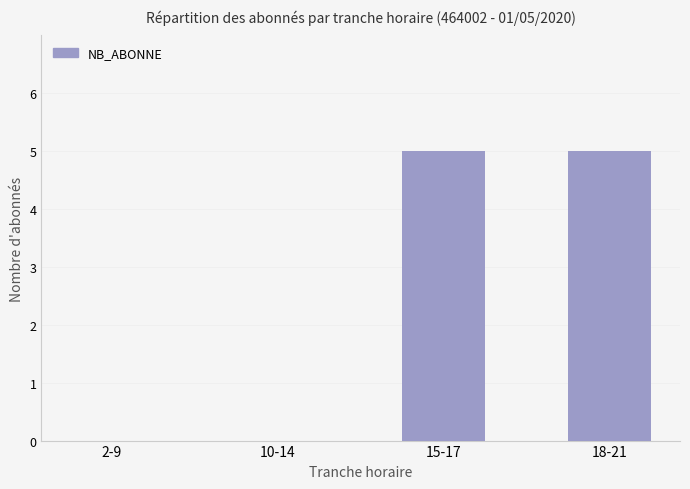

The chart shows a value of 3 at 15-17. True or false?

False